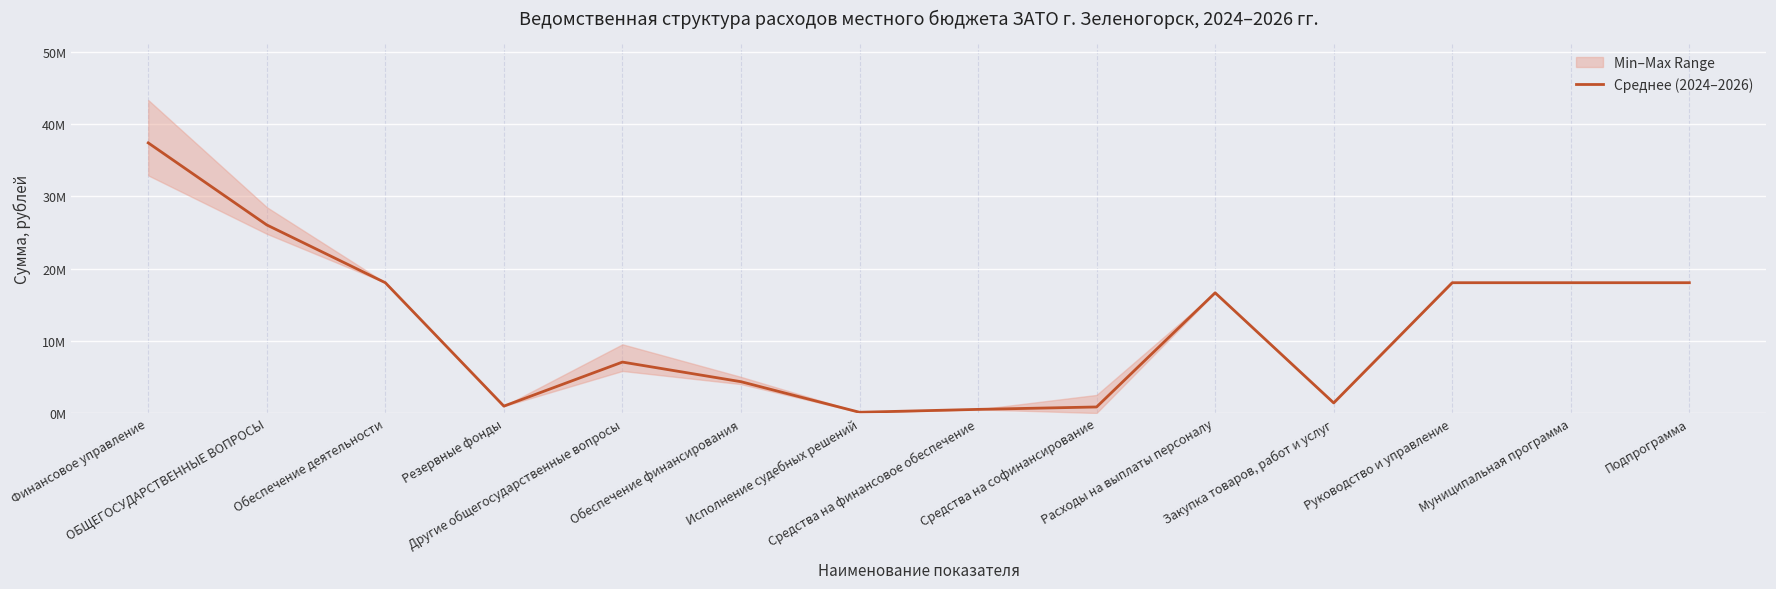

Reading right to left, extract all data points from this chart.

Подпрограмма=18042100.0	Муниципальная программа=18042100.0	Руководство и управление=18042100.0	Закупка товаров, работ и услуг=1396500.0	Расходы на выплаты персоналу=16645600.0	Средства на софинансирование=833333.3	Средства на финансовое обеспечение=500000.0	Исполнение судебных решений=100000.0	Обеспечение финансирования=4333333.3	Другие общегосударственные вопросы=7050333.3	Резервные фонды=950000.0	Обеспечение деятельности=18042100.0	ОБЩЕГОСУДАРСТВЕННЫЕ ВОПРОСЫ=26042433.3	Финансовое управление=37405274.5